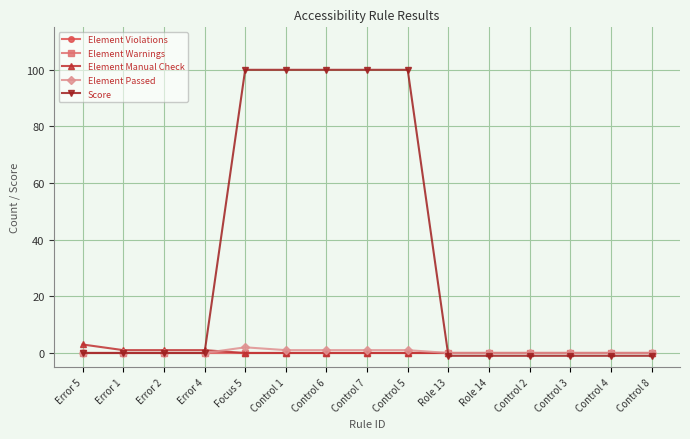

Does the chart have visible grid lines?

Yes